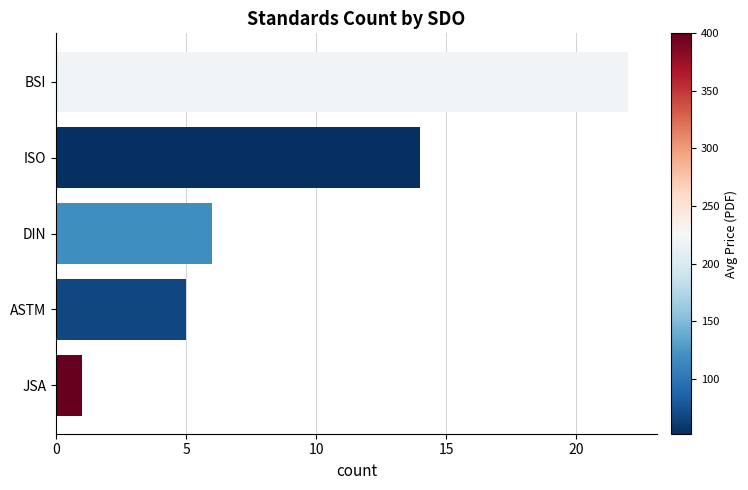

The chart shows a value of 22 at BSI. True or false?

True